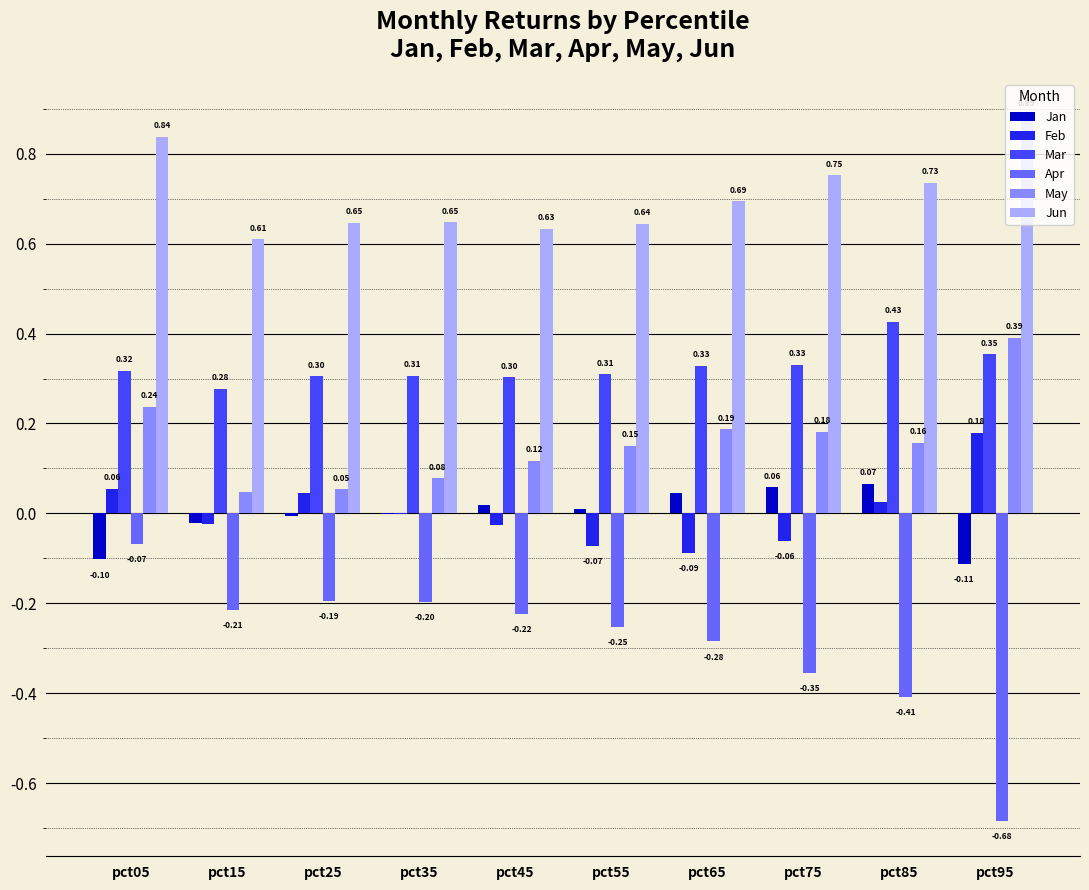

Which series changed the most between pct25 and pct75?

Apr